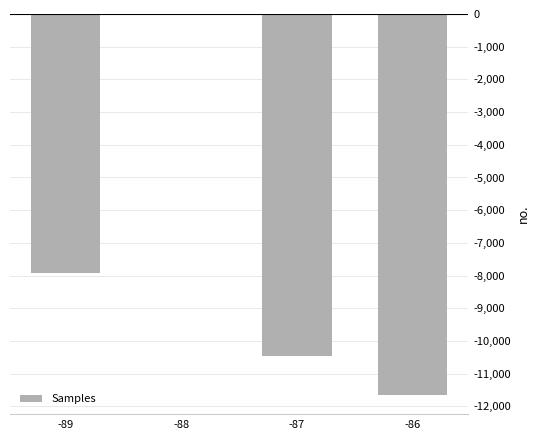

Reading left to right, transcribe all the data shown in this chart.

-89=-7913.7	-88=0.0	-87=-10449.7	-86=-11664.1